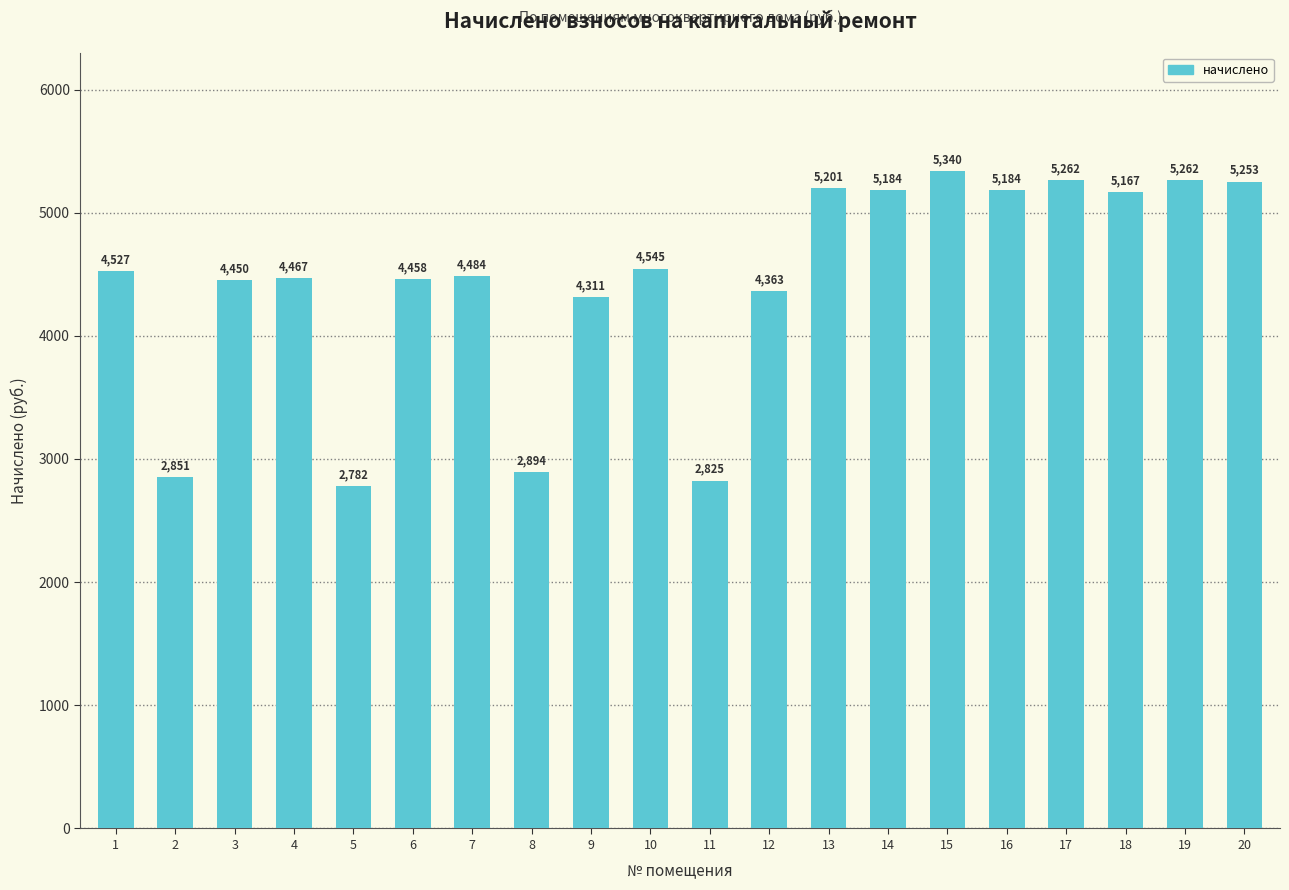

How many values are below 4527?

10